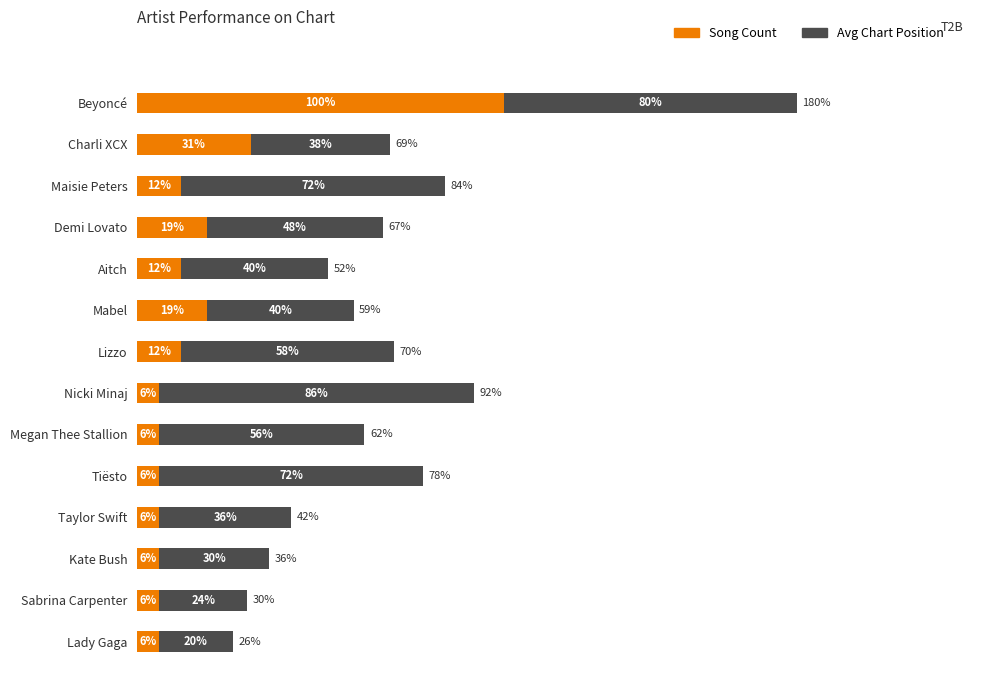

At which category is the sum across all series the highest?

Beyoncé